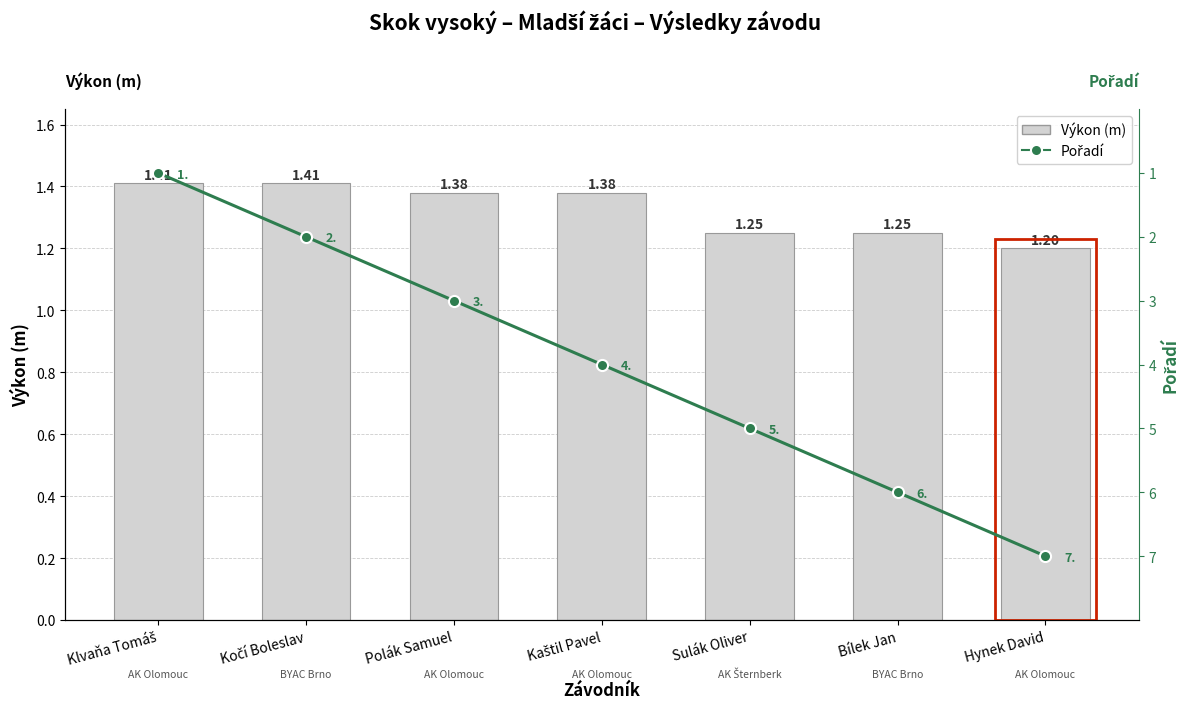

Between Klvaňa Tomáš and Sulák Oliver, which series saw the biggest shift?

Pořadí